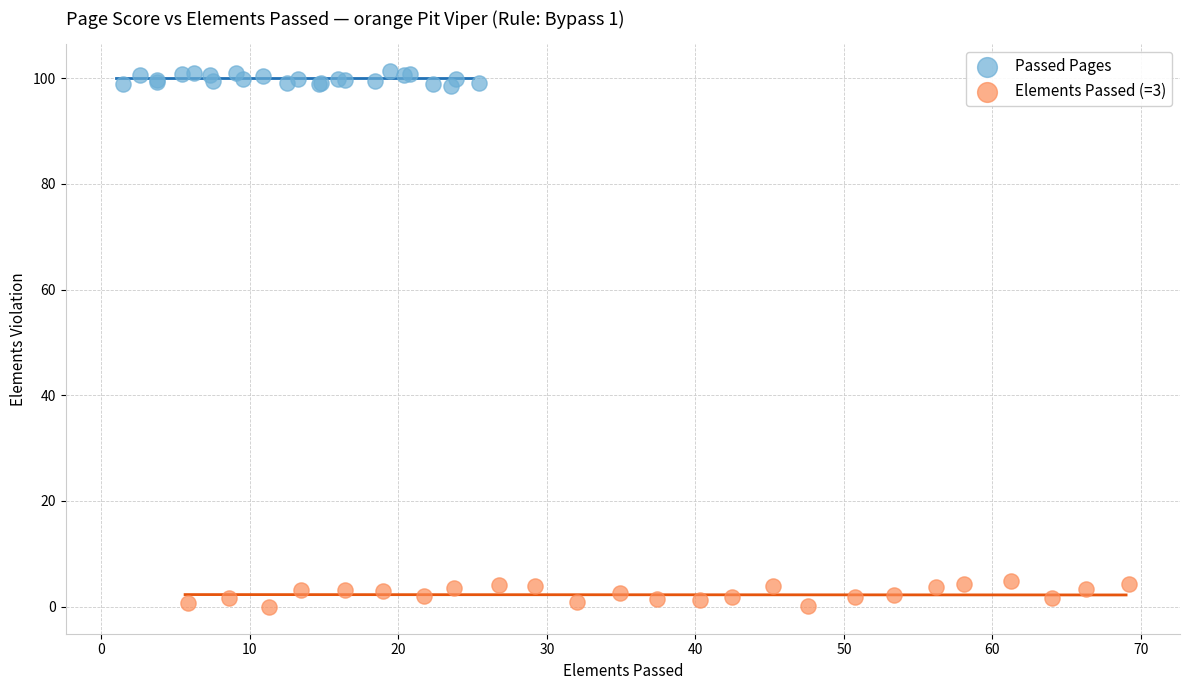

Which series contains the lowest Y value?

Elements Passed (=3)